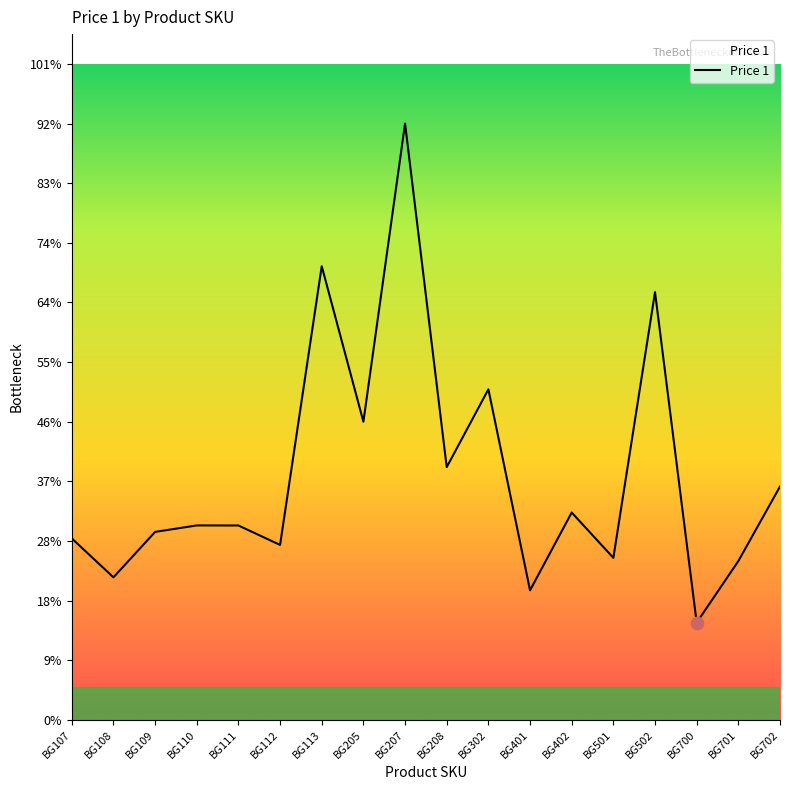

What is the change in value from BG208 to BG402?

-7.0